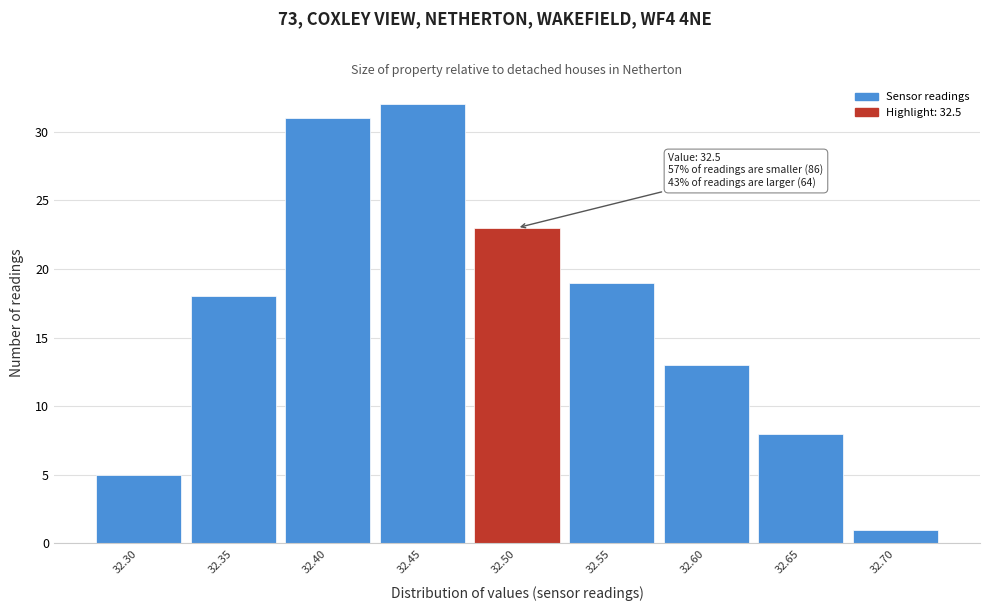

Reading right to left, list all the values displayed in this chart.

1	8	13	19	23	32	31	18	5